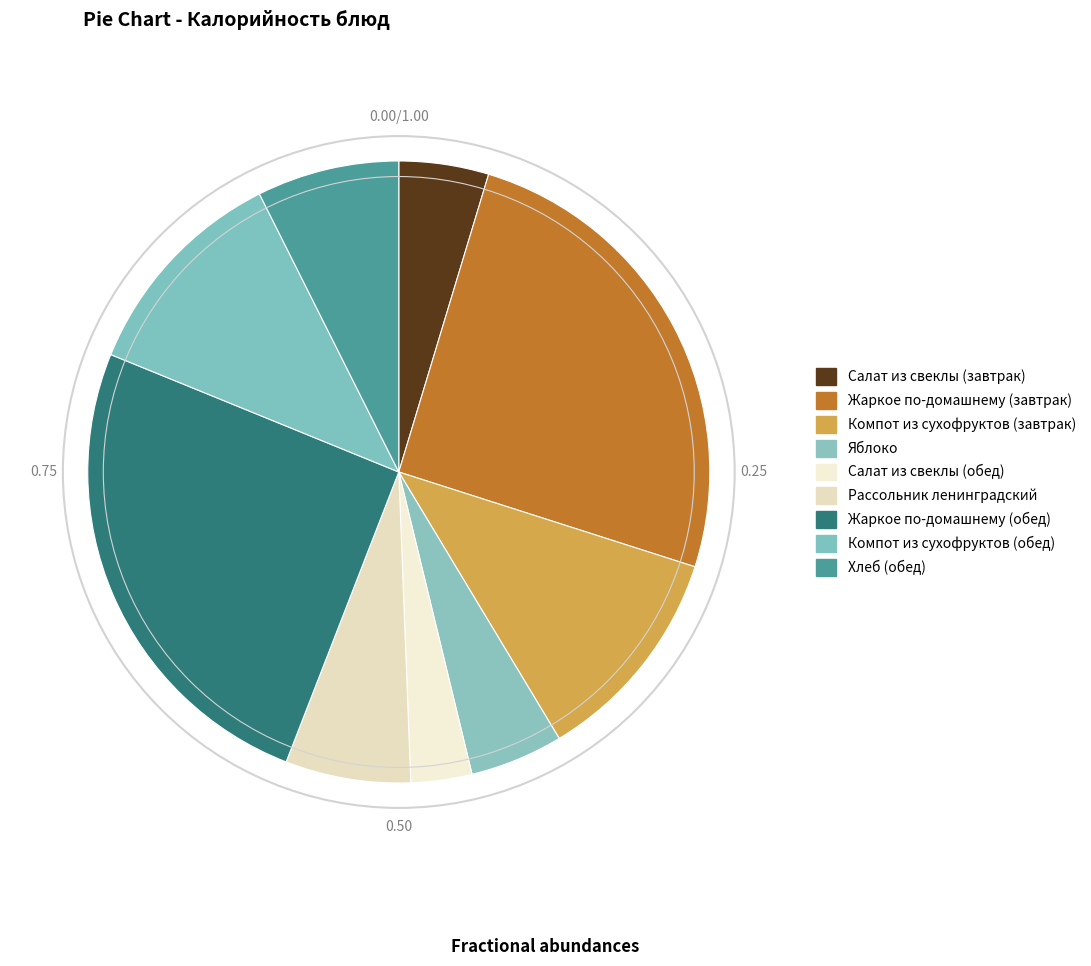

Which category has the biggest portion of the pie?

Жаркое по-домашнему (завтрак)